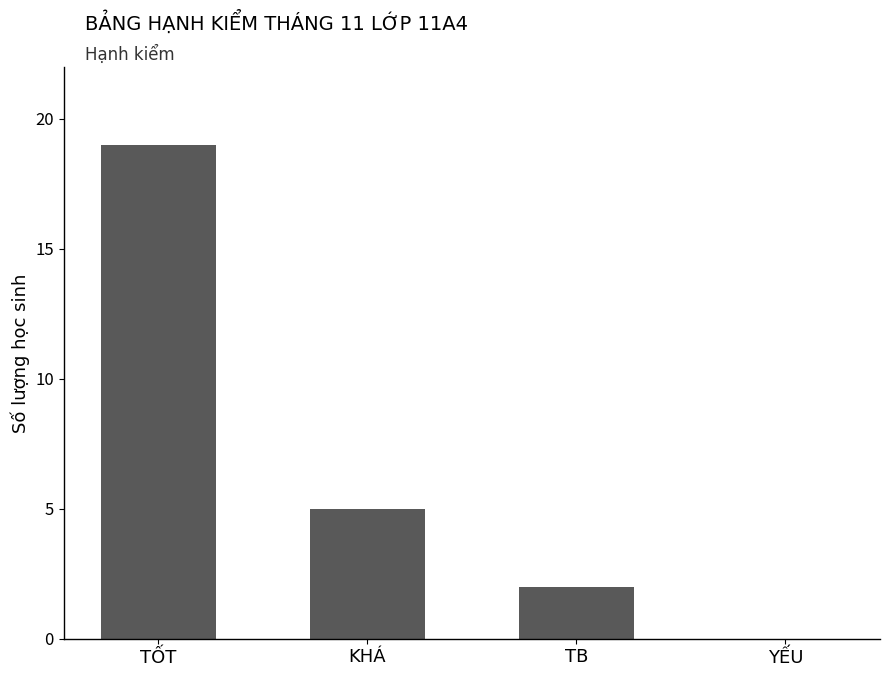

Which has a higher value, TB or KHÁ?

KHÁ